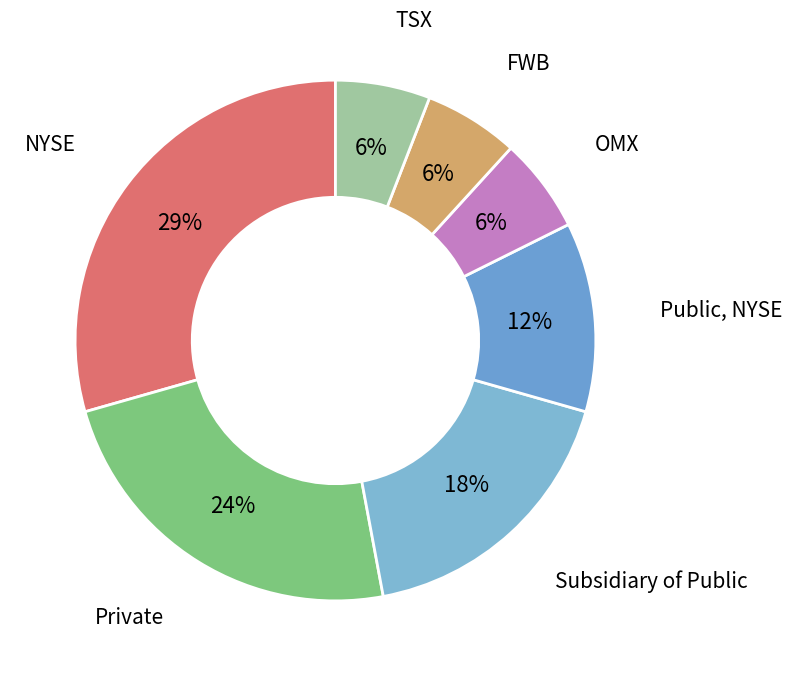

Is there any slice that represents more than half of the pie?

No